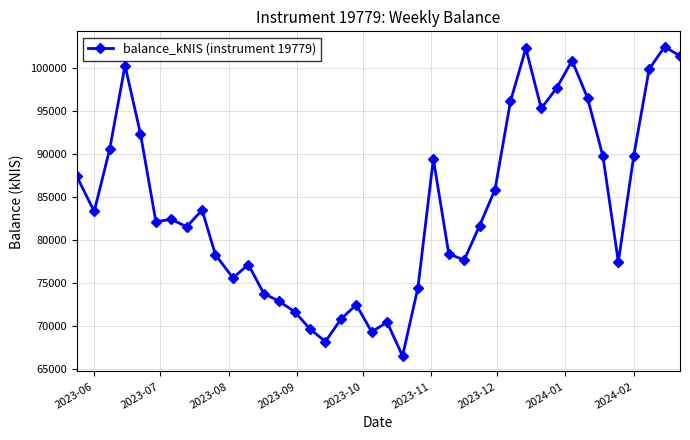

What is the difference between the second highest and minimum values?

35779.4